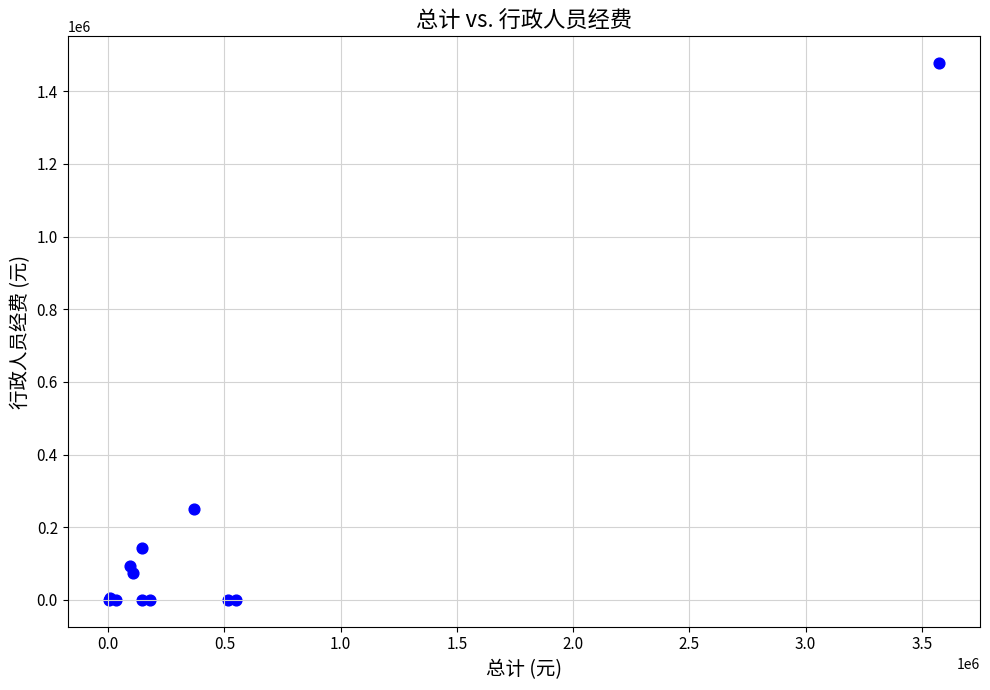

What Y value in the scatter plot is closest to 738609?

249544.8